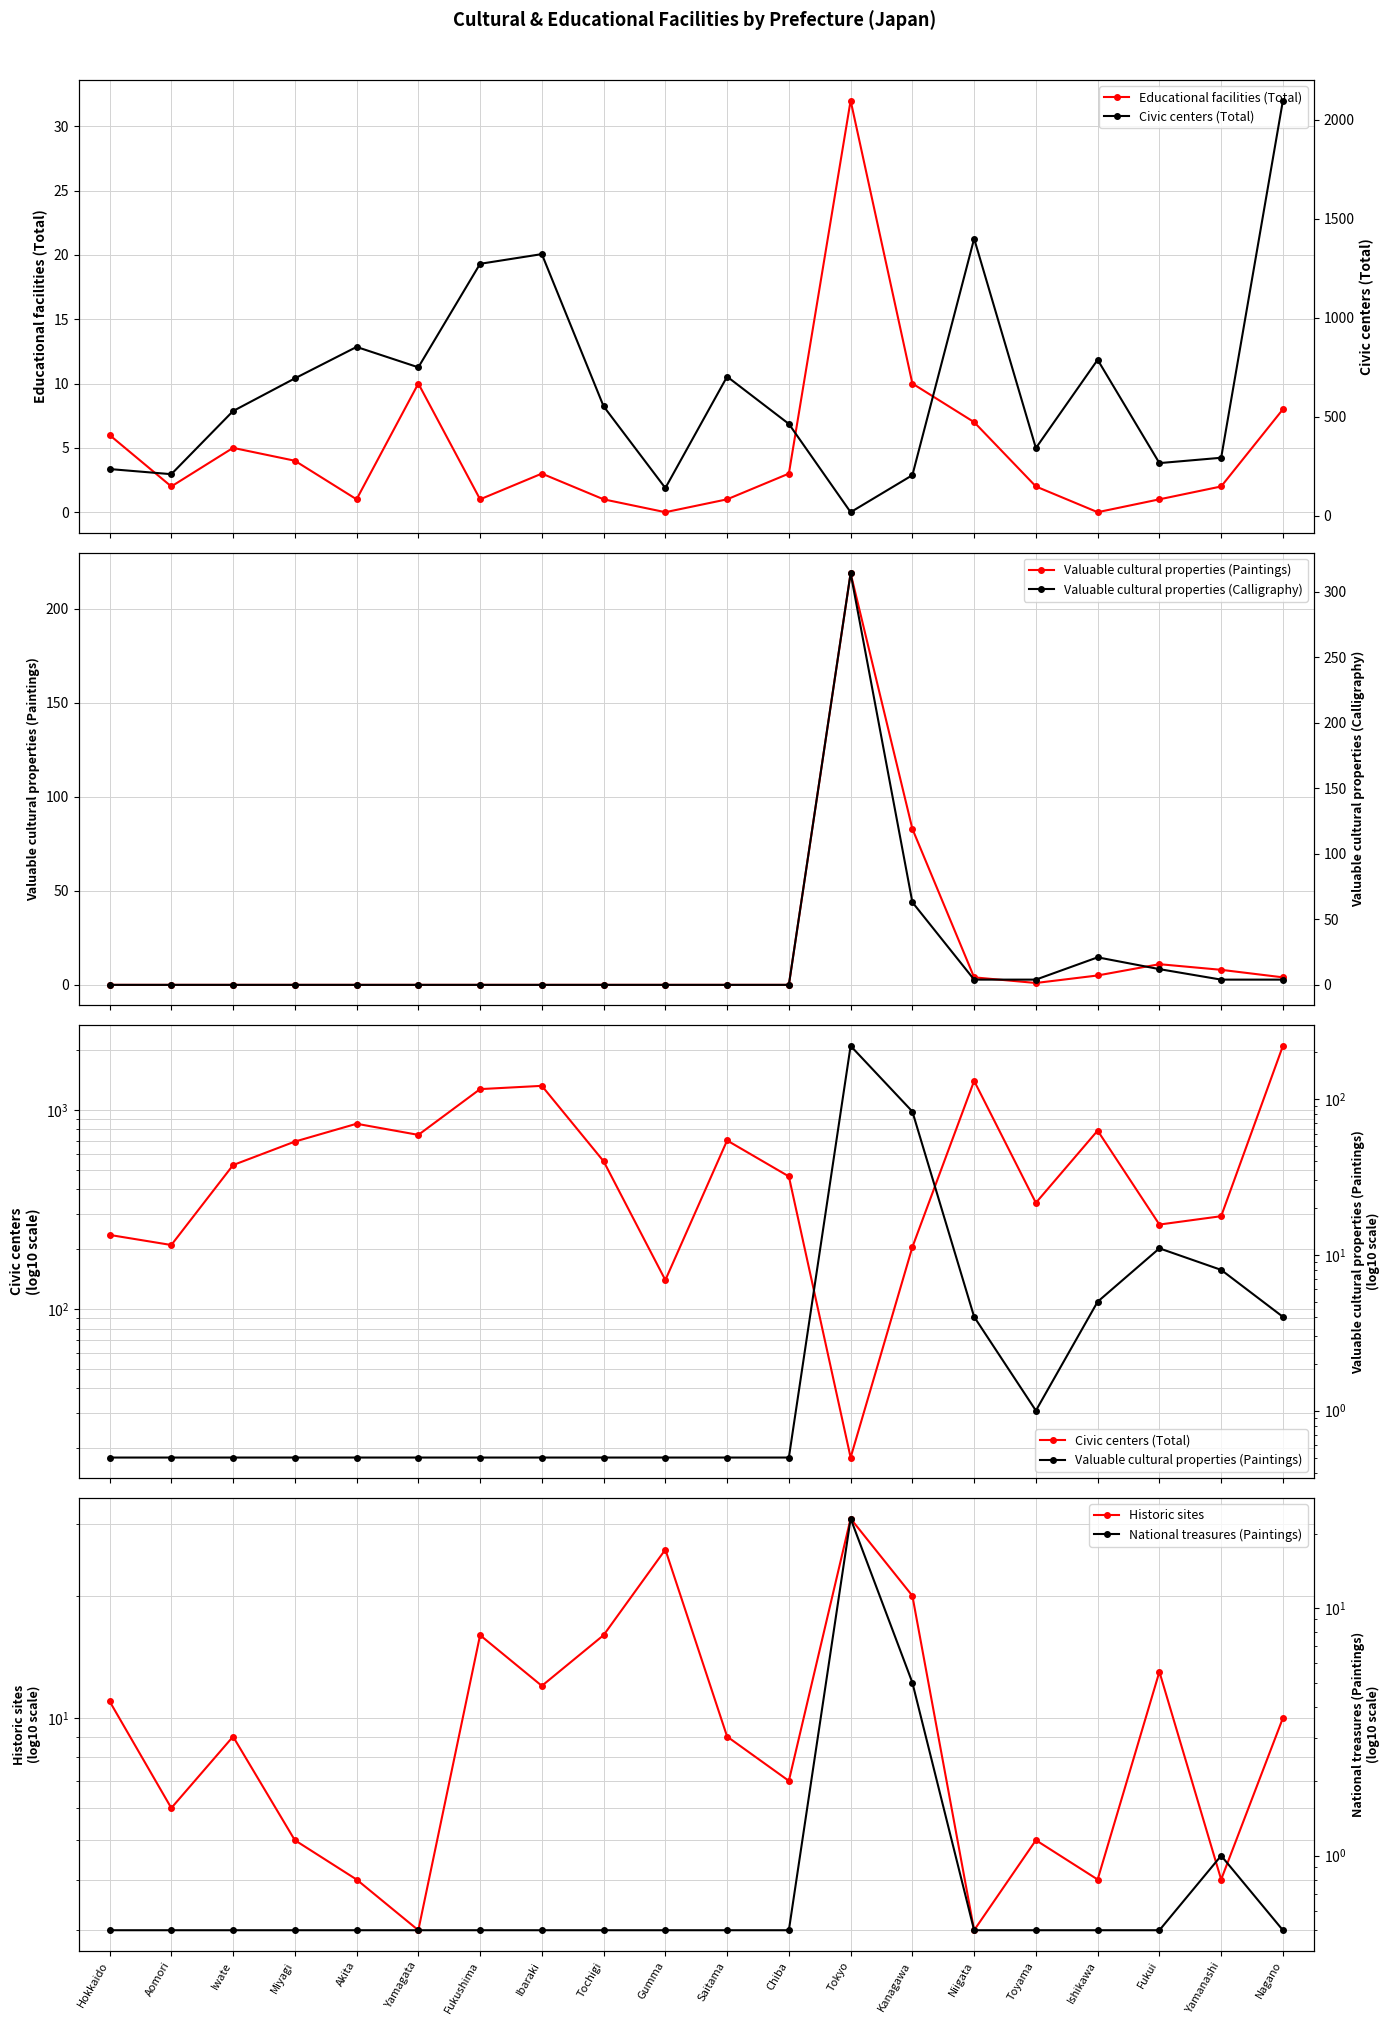

Reading left to right, list all the values displayed in this chart.

Educational facilities (Total): Hokkaido=6.0	Aomori=2.0	Iwate=5.0	Miyagi=4.0	Akita=1.0	Yamagata=10.0	Fukushima=1.0	Ibaraki=3.0	Tochigi=1.0	Gumma=0.0	Saitama=1.0	Chiba=3.0	Tokyo=32.0	Kanagawa=10.0	Niigata=7.0	Toyama=2.0	Ishikawa=0.0	Fukui=1.0	Yamanashi=2.0	Nagano=8.0
Valuable cultural properties (Paintings): Hokkaido=0.5	Aomori=0.5	Iwate=0.5	Miyagi=0.5	Akita=0.5	Yamagata=0.5	Fukushima=0.5	Ibaraki=0.5	Tochigi=0.5	Gumma=0.5	Saitama=0.5	Chiba=0.5	Tokyo=219.0	Kanagawa=83.0	Niigata=4.0	Toyama=1.0	Ishikawa=5.0	Fukui=11.0	Yamanashi=8.0	Nagano=4.0
Civic centers (Total): Hokkaido=236.0	Aomori=210.0	Iwate=529.0	Miyagi=694.0	Akita=853.0	Yamagata=750.0	Fukushima=1273.0	Ibaraki=1322.0	Tochigi=553.0	Gumma=140.0	Saitama=703.0	Chiba=464.0	Tokyo=18.0	Kanagawa=205.0	Niigata=1400.0	Toyama=342.0	Ishikawa=788.0	Fukui=266.0	Yamanashi=293.0	Nagano=2098.0
Historic sites: Hokkaido=11.0	Aomori=6.0	Iwate=9.0	Miyagi=5.0	Akita=4.0	Yamagata=3.0	Fukushima=16.0	Ibaraki=12.0	Tochigi=16.0	Gumma=26.0	Saitama=9.0	Chiba=7.0	Tokyo=31.0	Kanagawa=20.0	Niigata=3.0	Toyama=5.0	Ishikawa=4.0	Fukui=13.0	Yamanashi=4.0	Nagano=10.0
Valuable cultural properties (Calligraphy): Hokkaido=0.0	Aomori=0.0	Iwate=0.0	Miyagi=0.0	Akita=0.0	Yamagata=0.0	Fukushima=0.0	Ibaraki=0.0	Tochigi=0.0	Gumma=0.0	Saitama=0.0	Chiba=0.0	Tokyo=314.0	Kanagawa=63.0	Niigata=4.0	Toyama=4.0	Ishikawa=21.0	Fukui=12.0	Yamanashi=4.0	Nagano=4.0
National treasures (Paintings): Hokkaido=0.5	Aomori=0.5	Iwate=0.5	Miyagi=0.5	Akita=0.5	Yamagata=0.5	Fukushima=0.5	Ibaraki=0.5	Tochigi=0.5	Gumma=0.5	Saitama=0.5	Chiba=0.5	Tokyo=23.0	Kanagawa=5.0	Niigata=0.5	Toyama=0.5	Ishikawa=0.5	Fukui=0.5	Yamanashi=1.0	Nagano=0.5